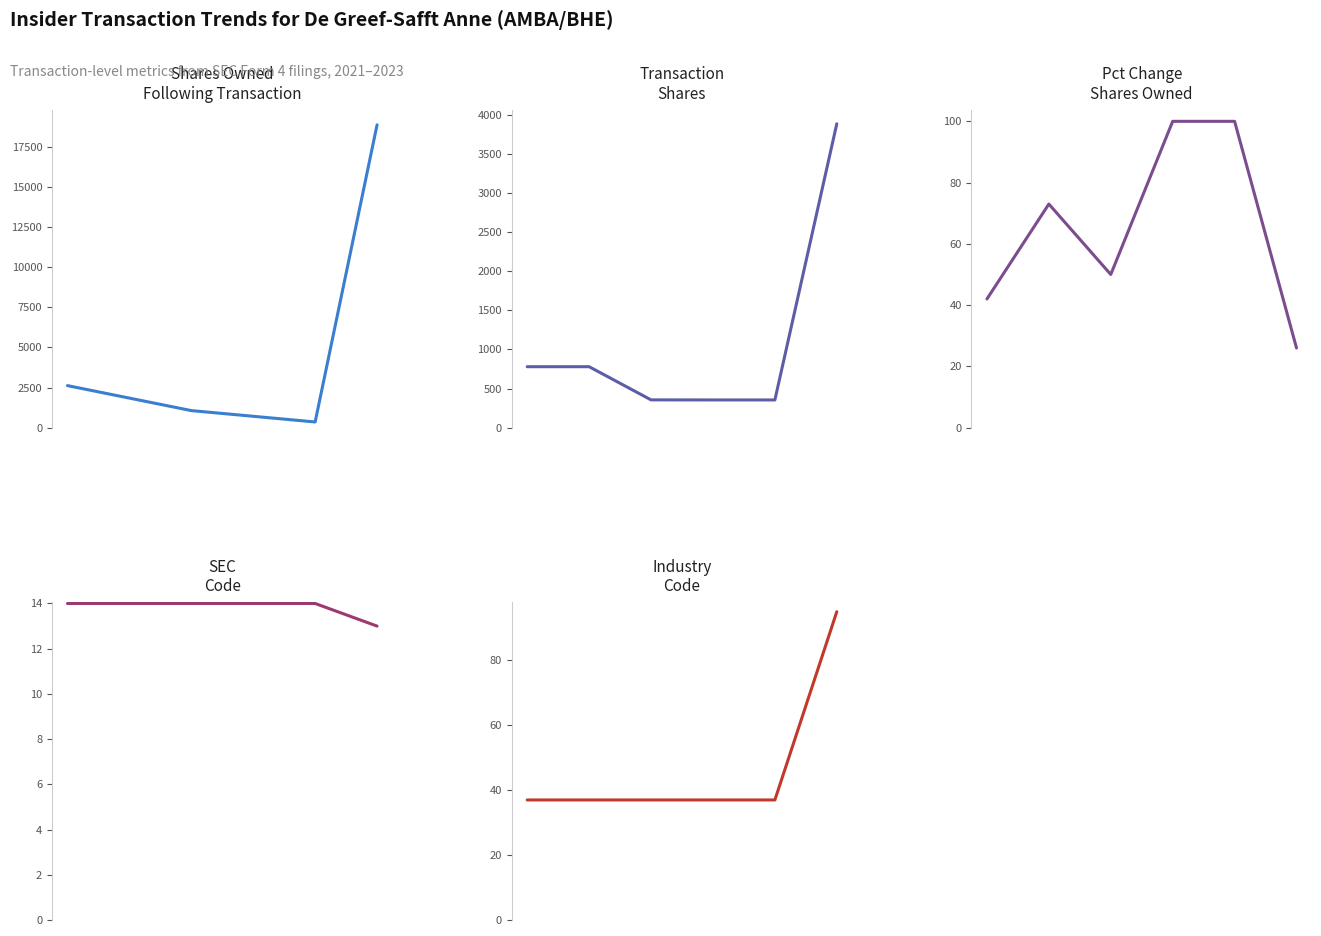

Does the chart have visible grid lines?

No